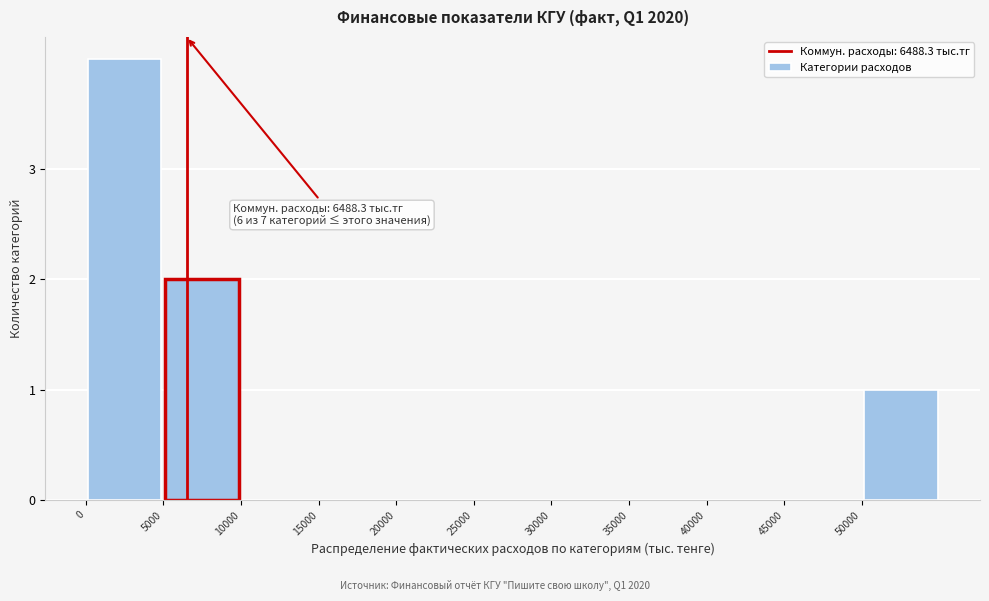

Over which range of the x-axis is the bar tallest?

0 to 5000